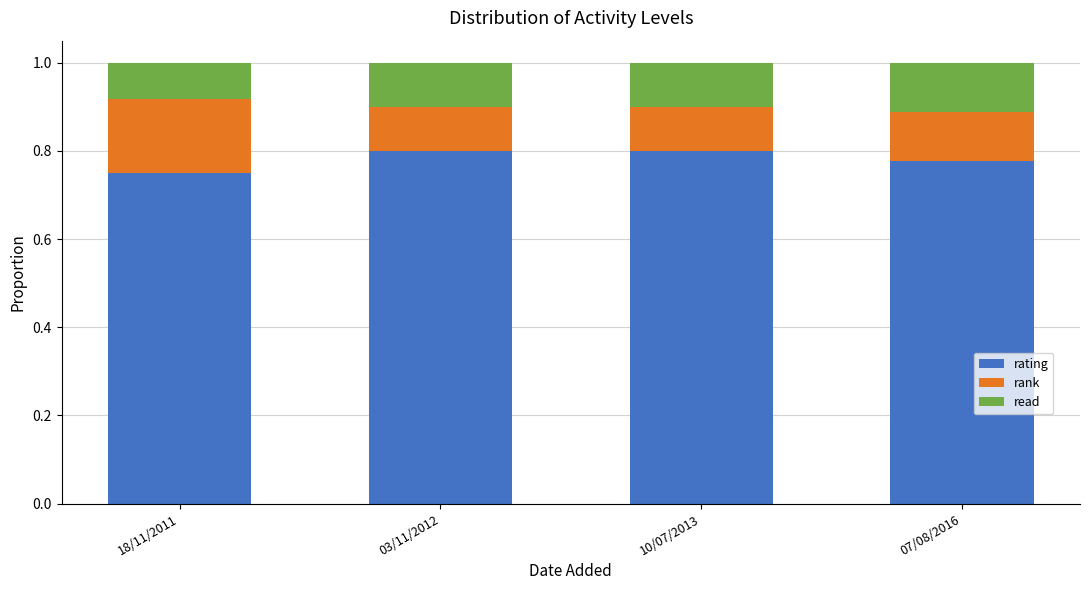

The rating series shows 0.8 at 18/11/2011. True or false?

True